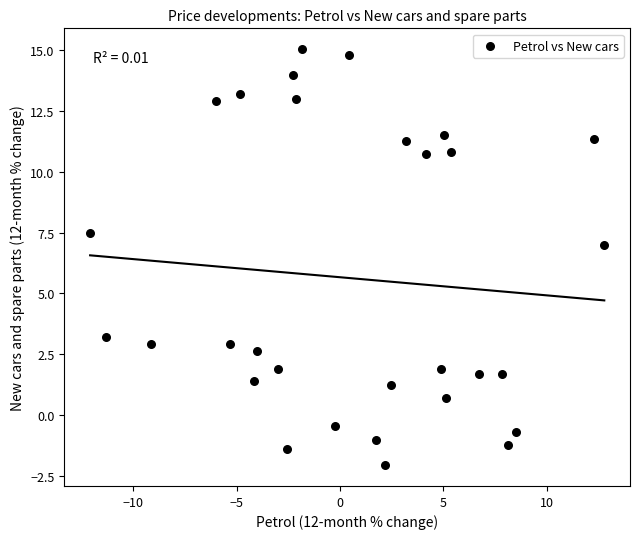

What is the range of Y values (max minus min)?

17.1